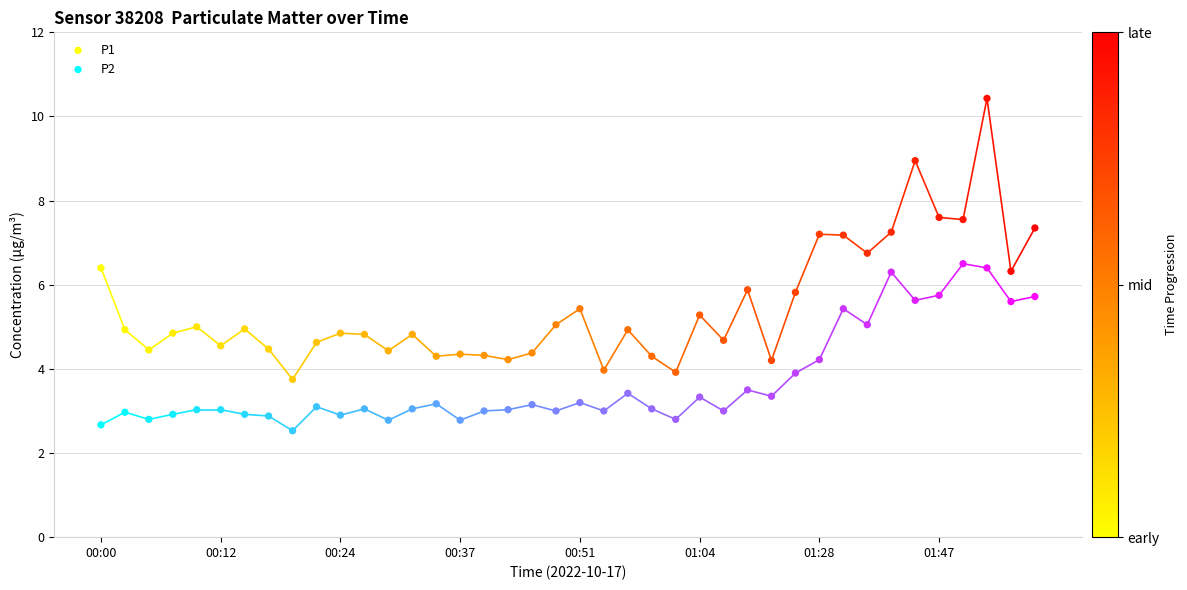

What are all the series names shown in the legend?

P1, P2